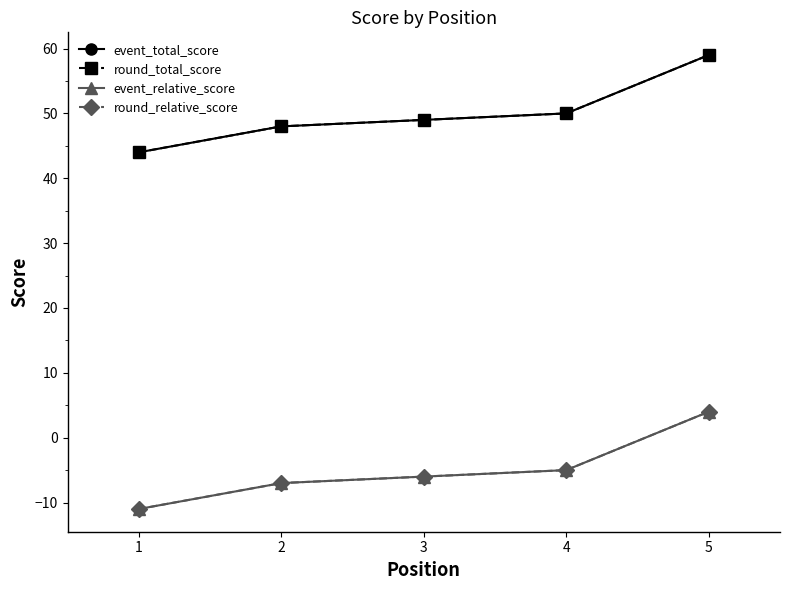

Which category has the lowest value in the round_total_score series?

1